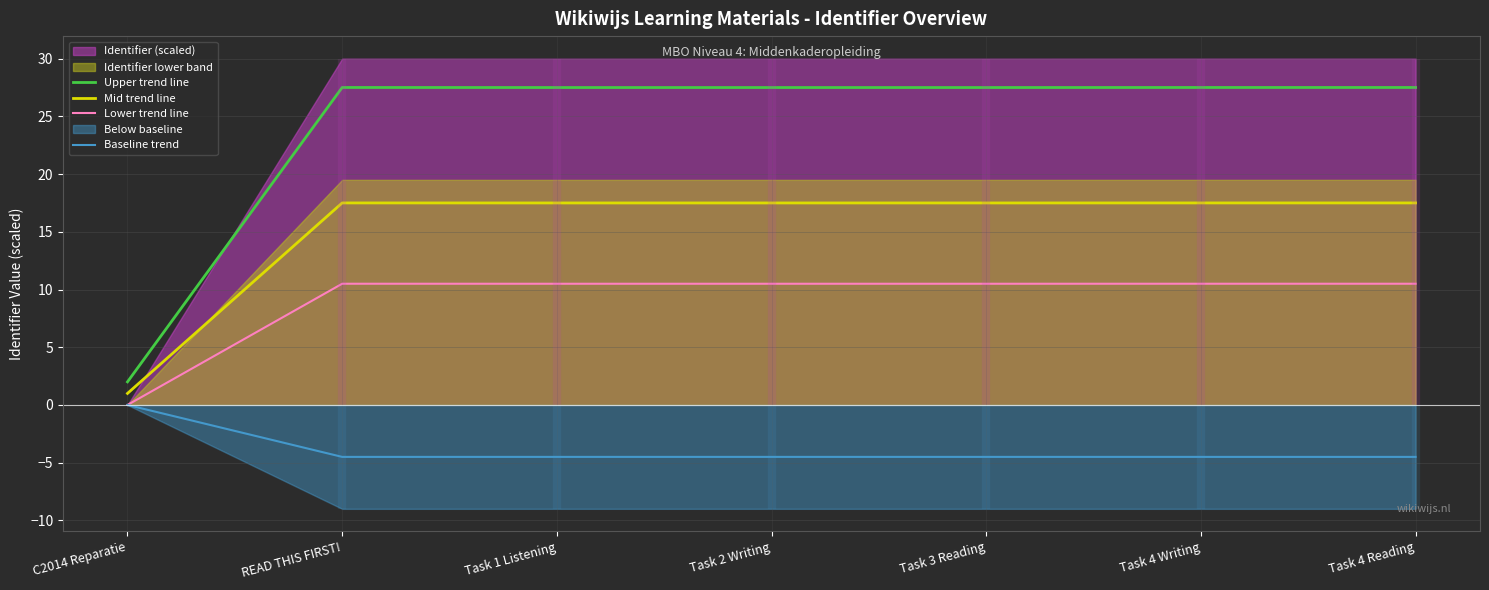

Where is the first local maximum for Mid trend line?

READ THIS FIRST!